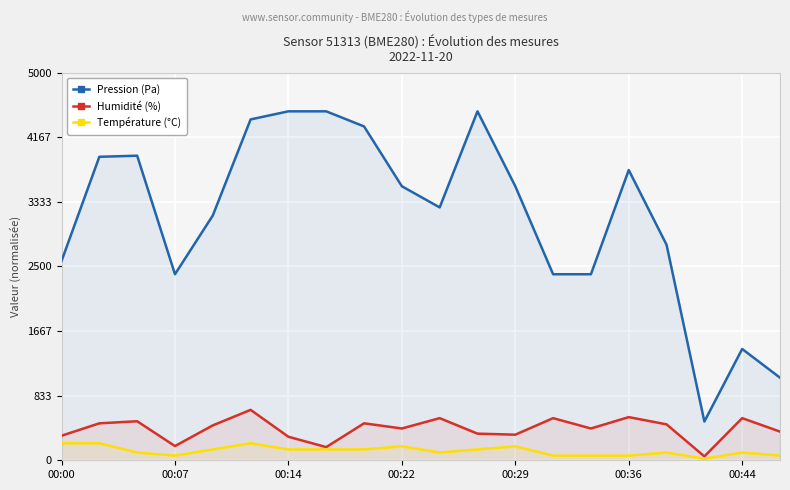

What is the maximum value shown in the chart?

4500.0